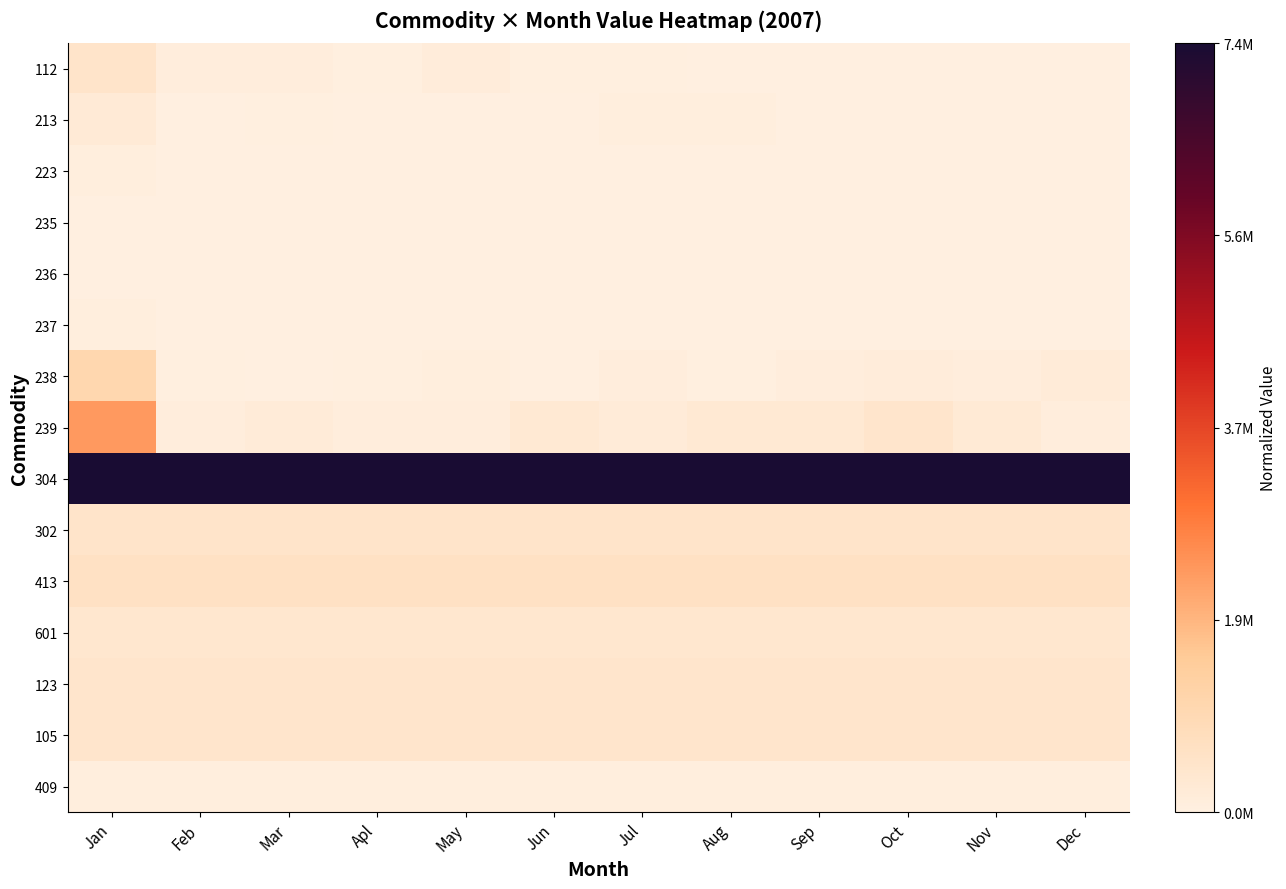

Between Mar and Feb, which is larger?

Mar